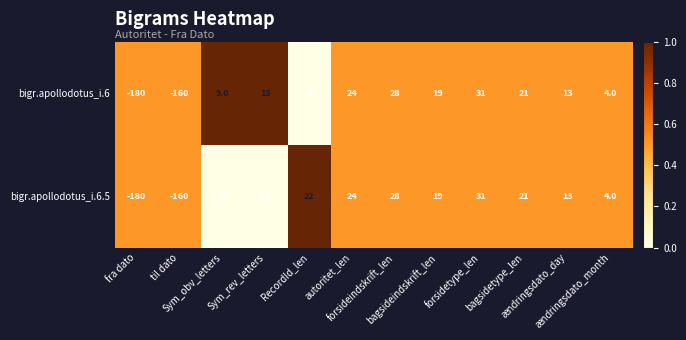

What is the difference between the maximum and minimum values in the bigr.apollodotus_i.6.5 series?

211